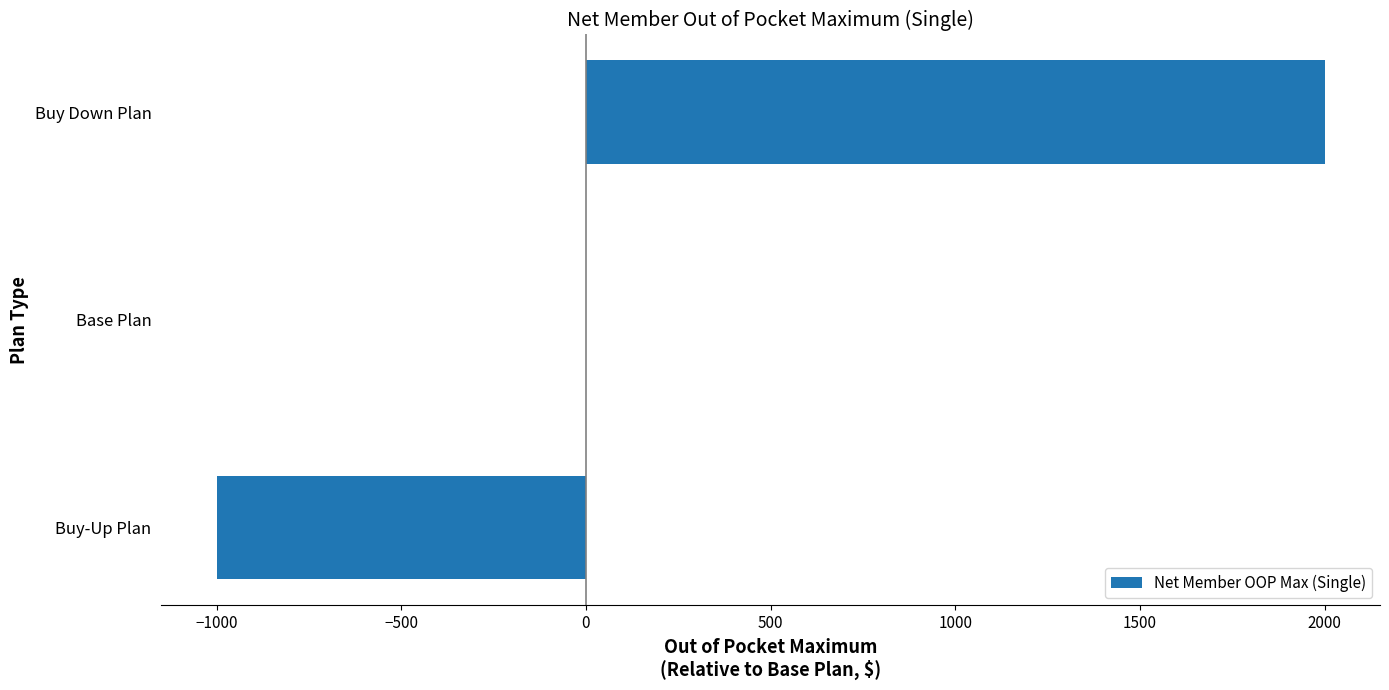

True or false: the data shows -1392 at Base Plan.

False